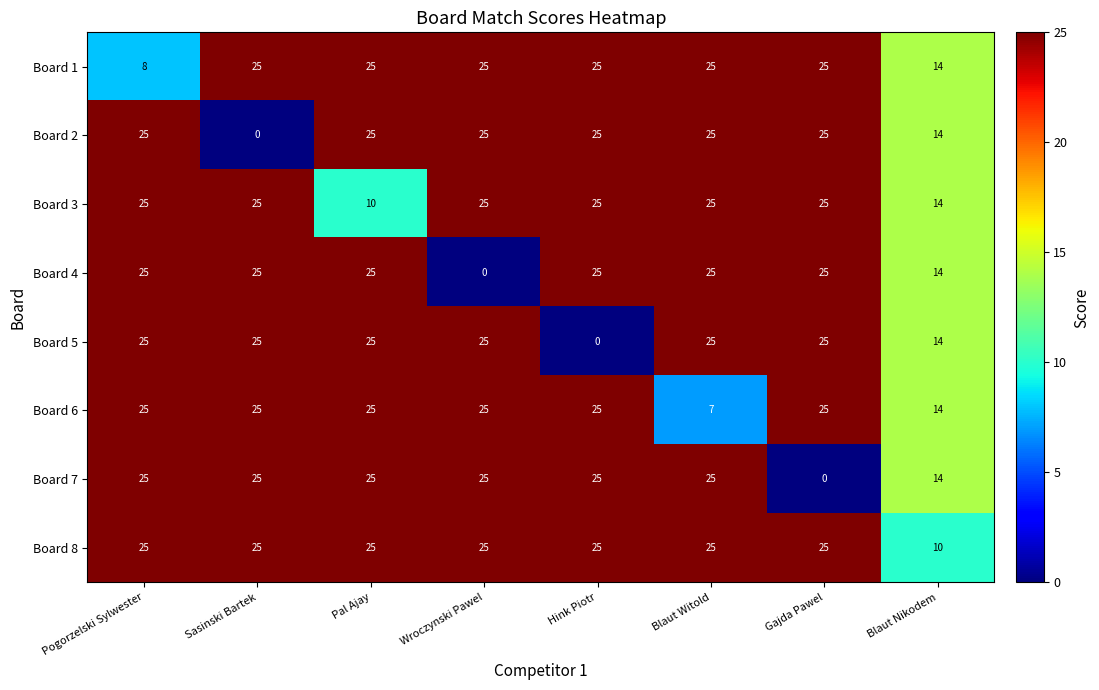

At how many categories does at least one series exceed 12?

8